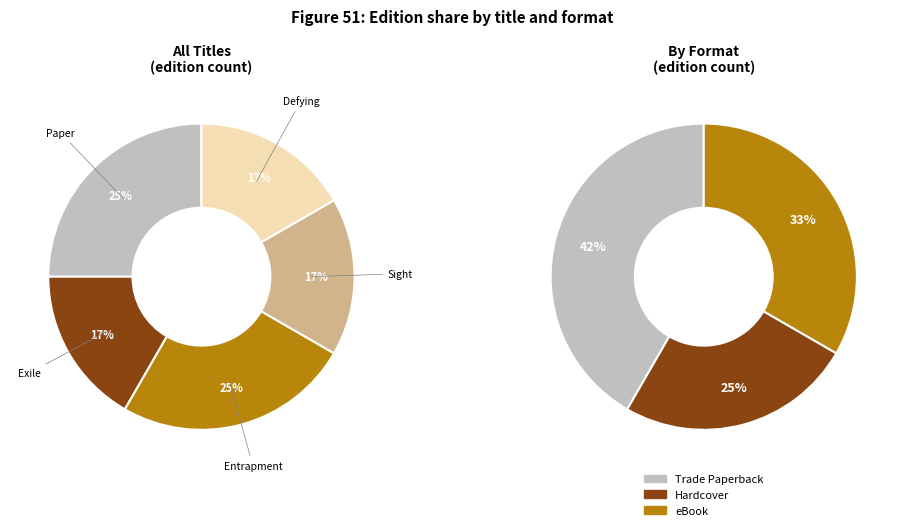

What is the total percentage of Paper Hearts and Defying the Diva?

41.7%